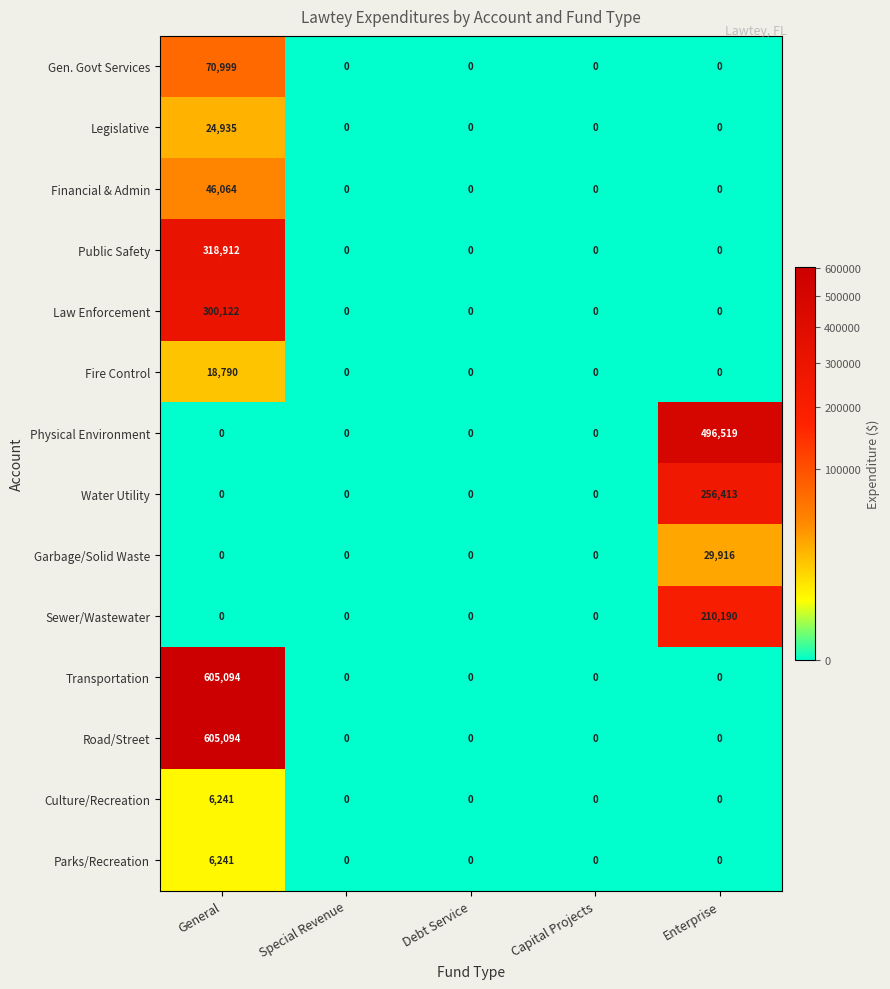

What is the difference between the maximum and minimum values in the Public Safety series?

318912